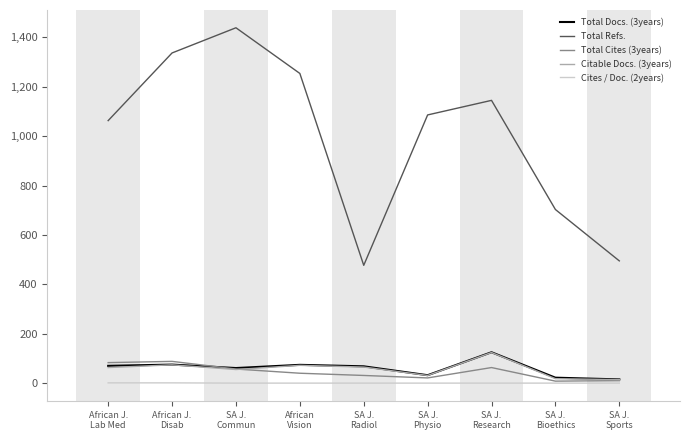

True or false: Total Cites (3years) and Total Refs. intersect in this chart.

False